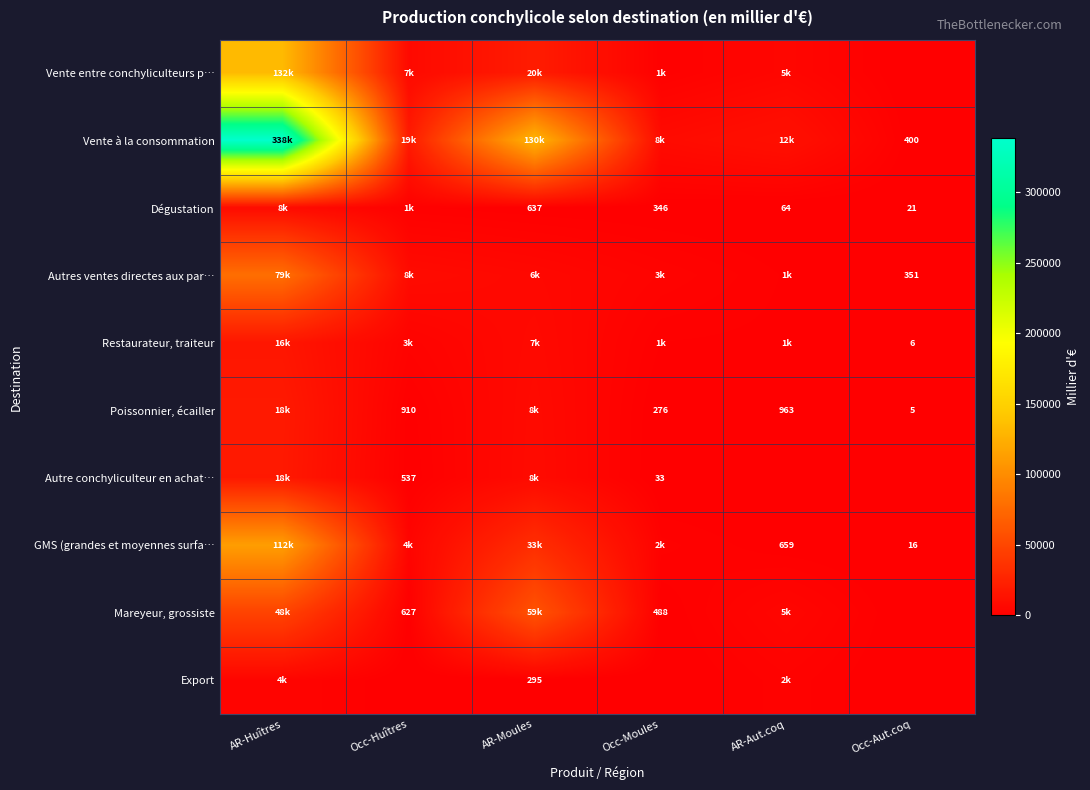

Where is Vente à la consommation nearest to the value 169187?

AR-Moules